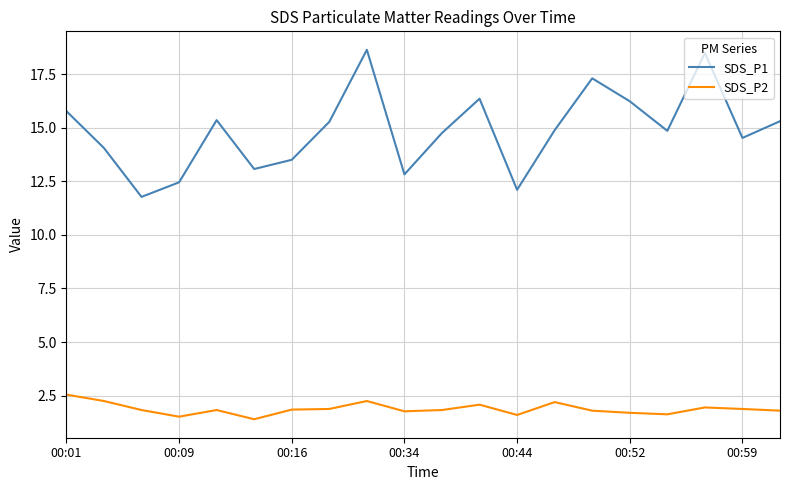

What is the minimum value for SDS_P2?

1.4